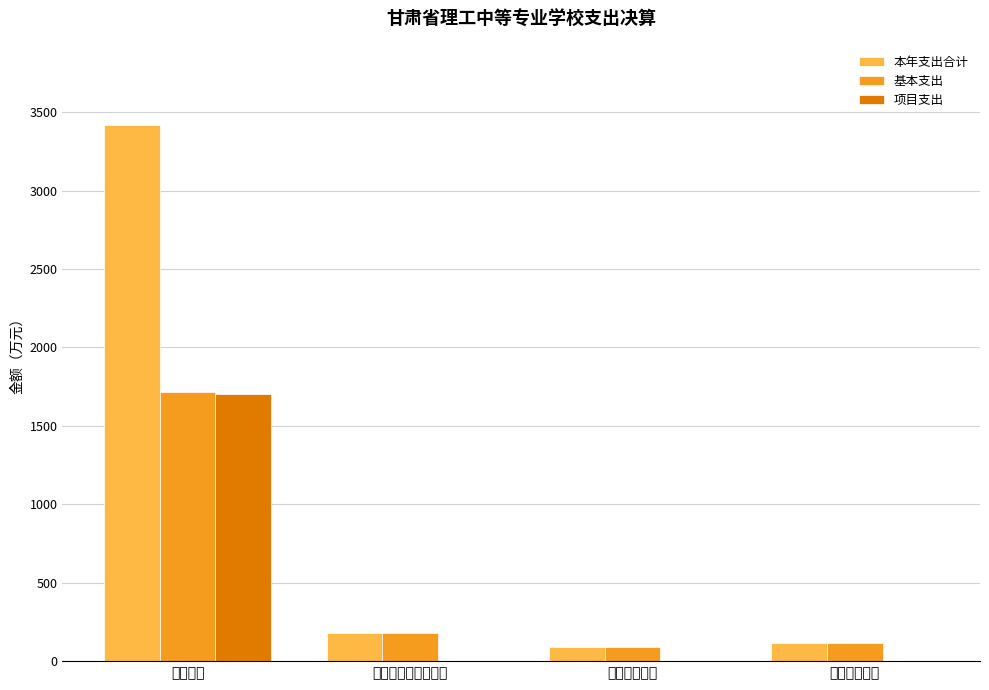

True or false: 项目支出 has a value of 524.0 at 卫生健康支出.

False